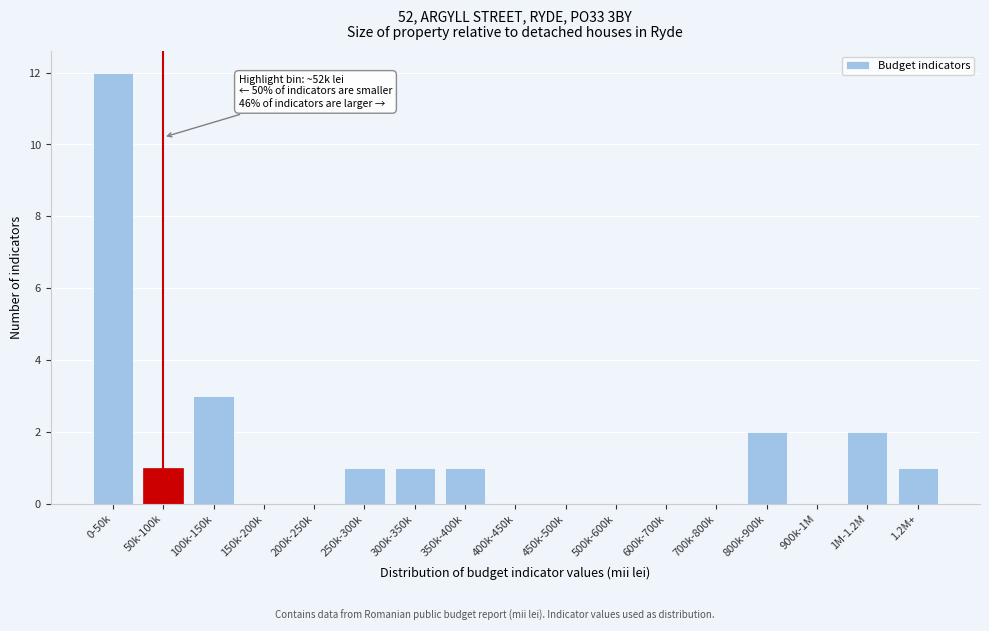

Reading left to right, what are all the values shown in this chart?

0-50k=12	50k-100k=1	100k-150k=3	150k-200k=0	200k-250k=0	250k-300k=1	300k-350k=1	350k-400k=1	400k-450k=0	450k-500k=0	500k-600k=0	600k-700k=0	700k-800k=0	800k-900k=2	900k-1M=0	1M-1.2M=2	1.2M+=1